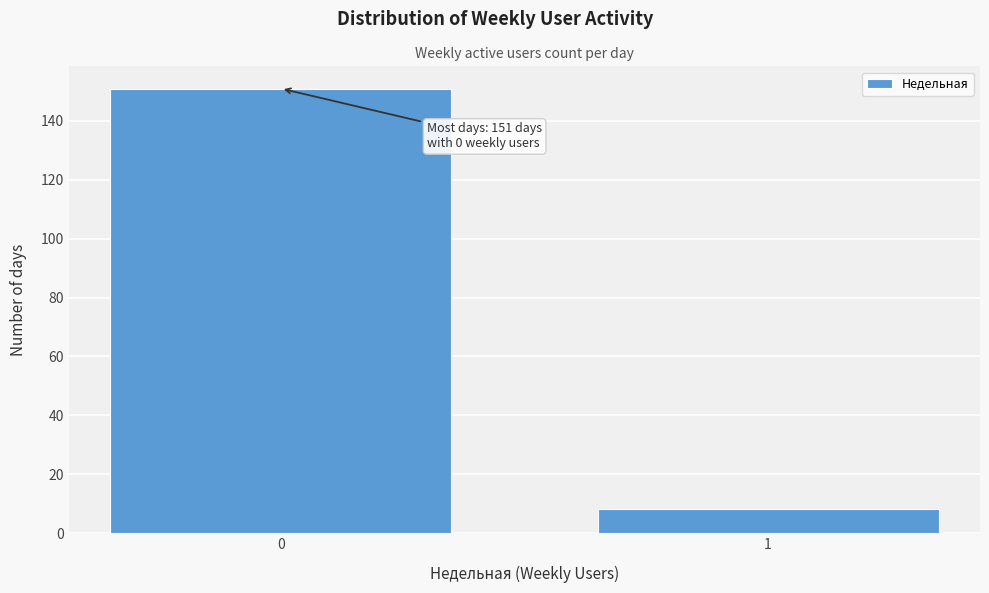

Reading left to right, what are all the values shown in this chart?

151	8